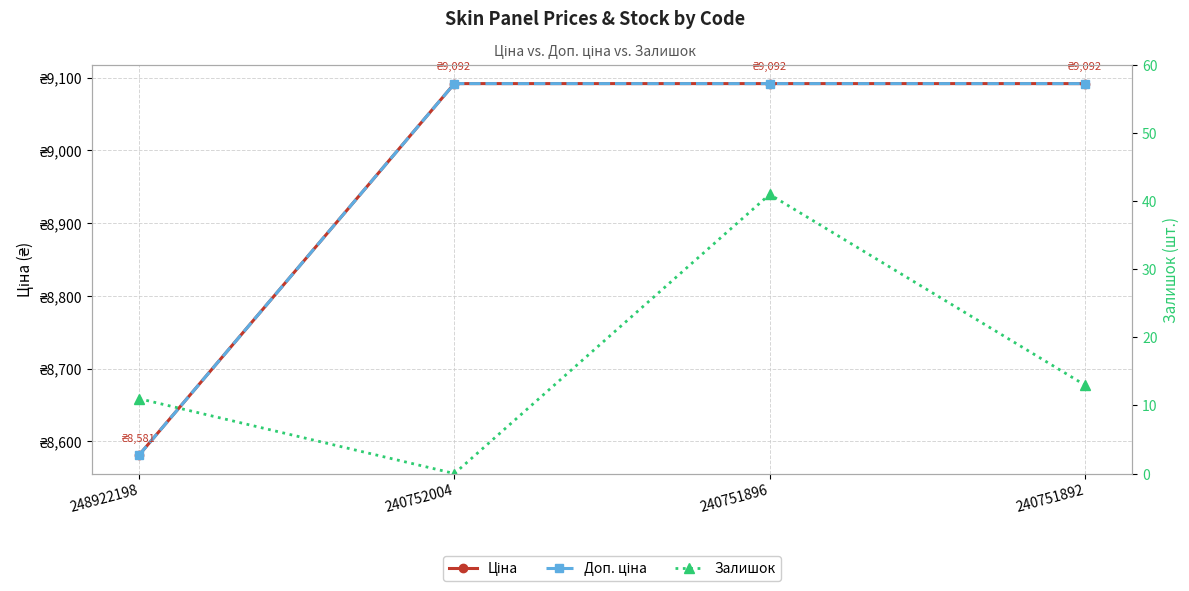

Between 240752004 and 240751896, which is larger?

240752004